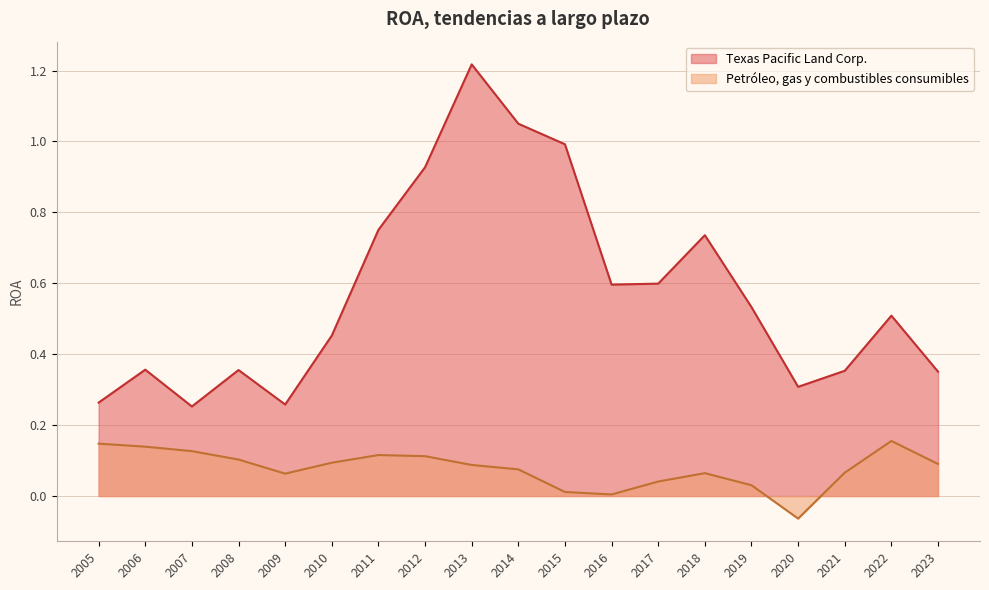

True or false: Petróleo, gas y combustibles consumibles and Texas Pacific Land Corp. intersect in this chart.

False